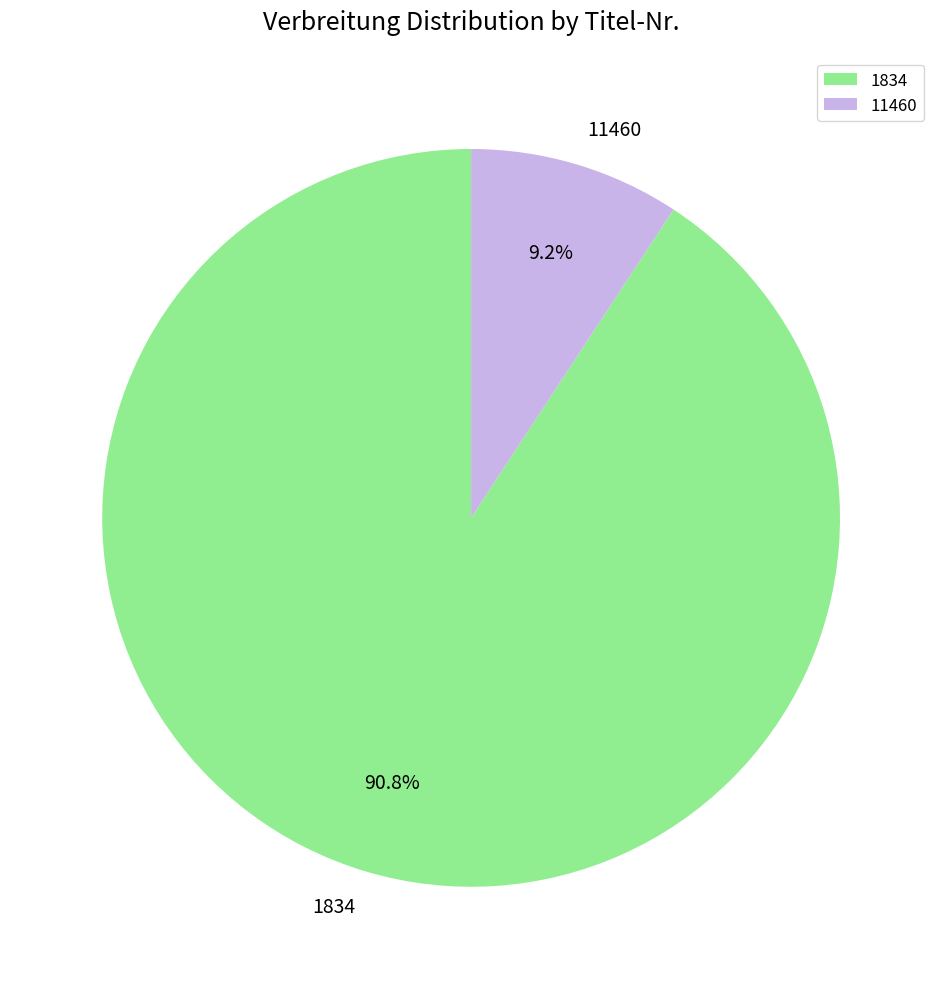

Count the number of slices in the pie.

2